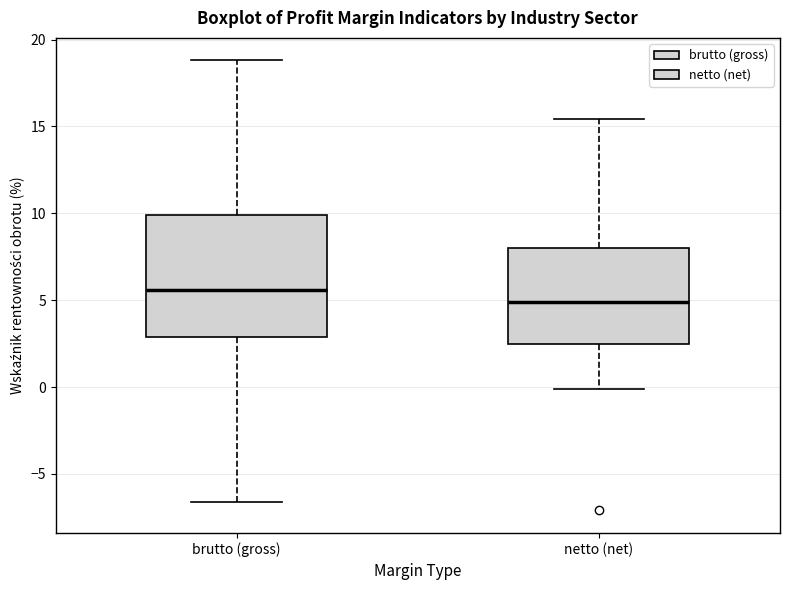

Which box has the highest median line?

brutto (gross)